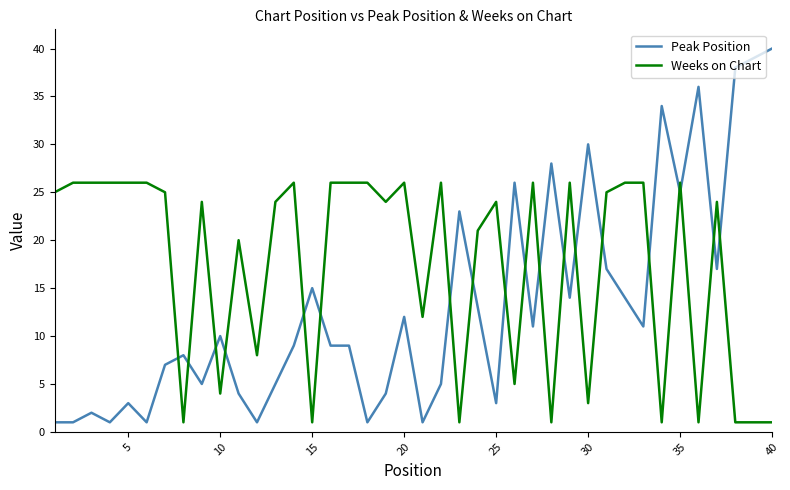

True or false: Weeks on Chart has more than 1 points higher than both neighbors.

True